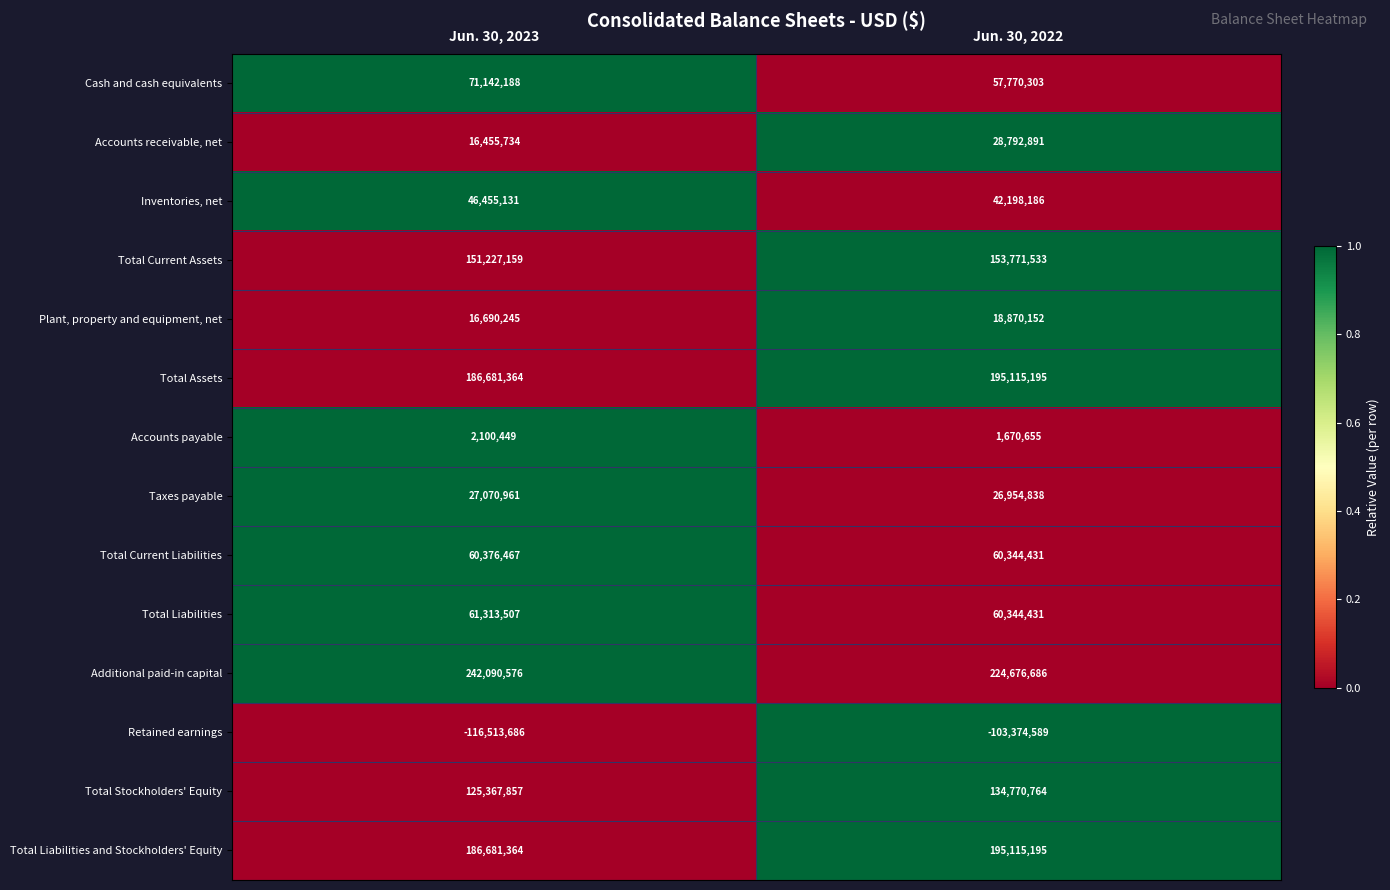

What is the difference between the highest and lowest values at Jun. 30, 2023?

358604262